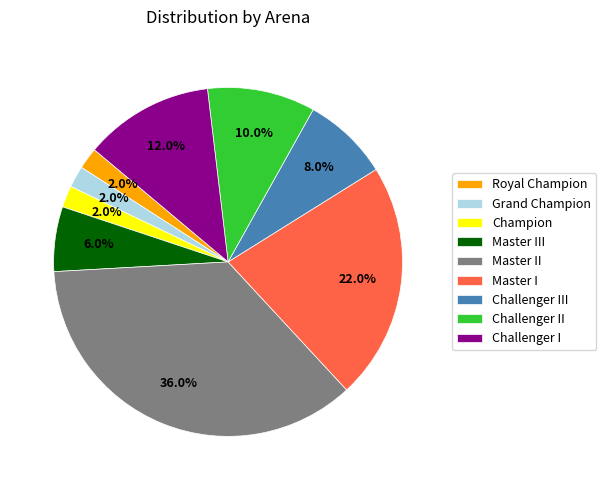

Count the number of slices in the pie.

9